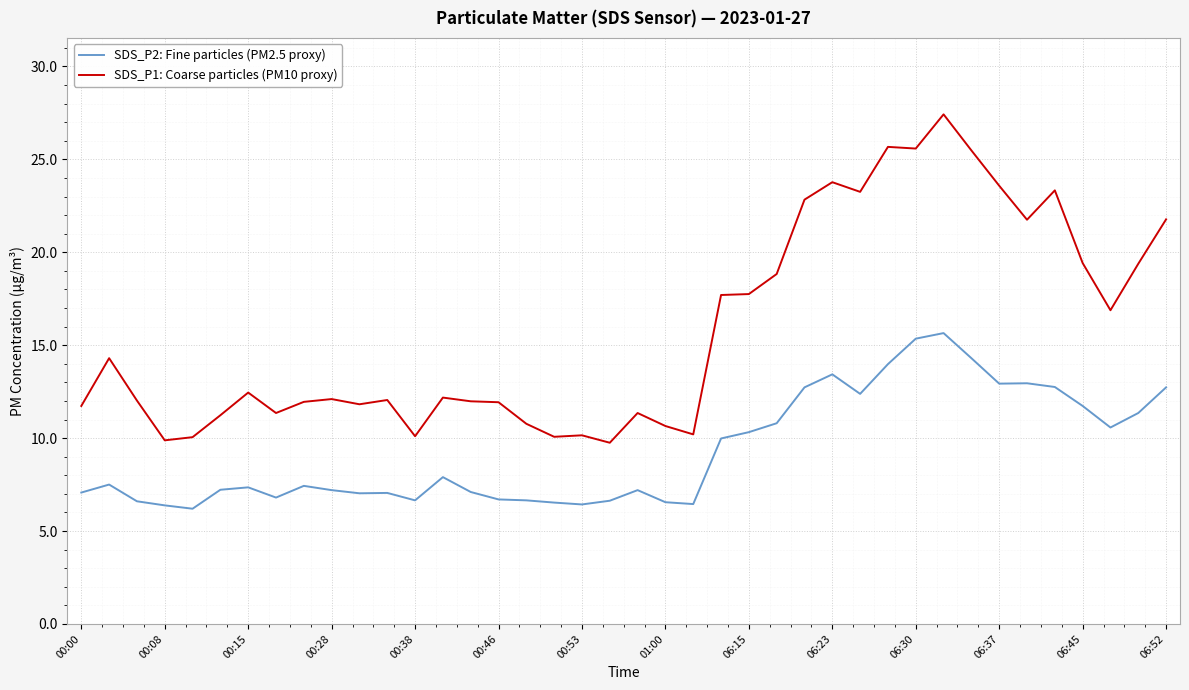

True or false: SDS_P2: Fine particles (PM2.5 proxy) and SDS_P1: Coarse particles (PM10 proxy) intersect in this chart.

False